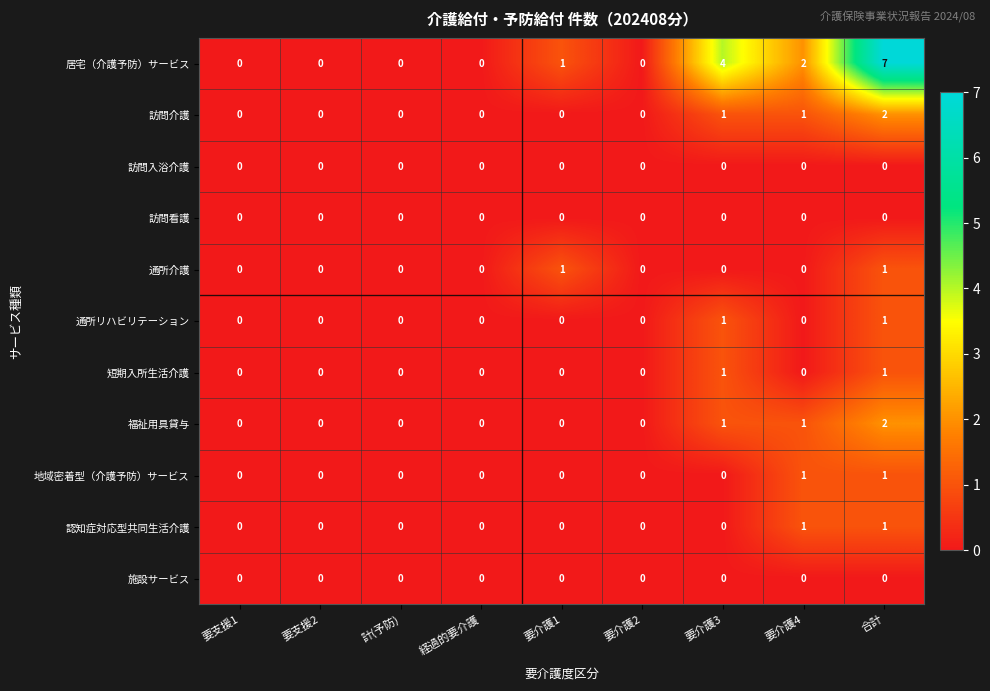

Which category has the highest value across all series?

合計